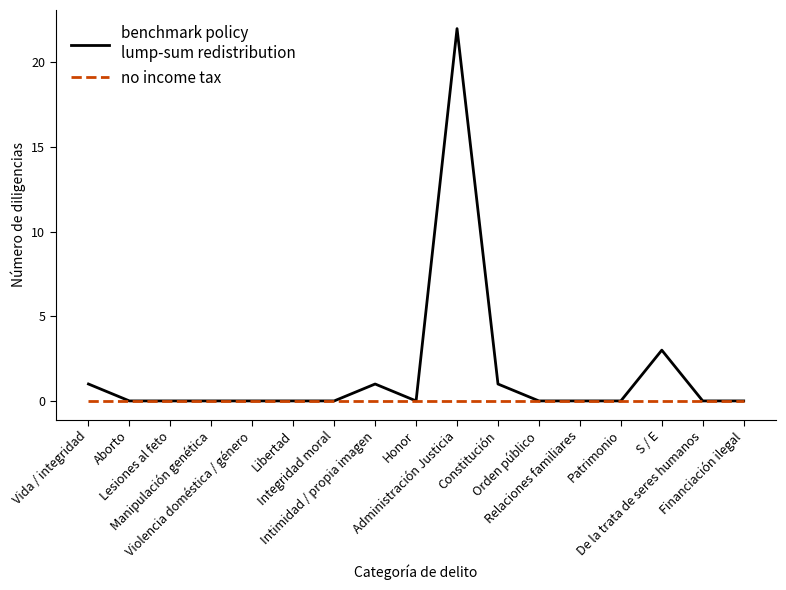

What is the maximum value shown in the chart?

22